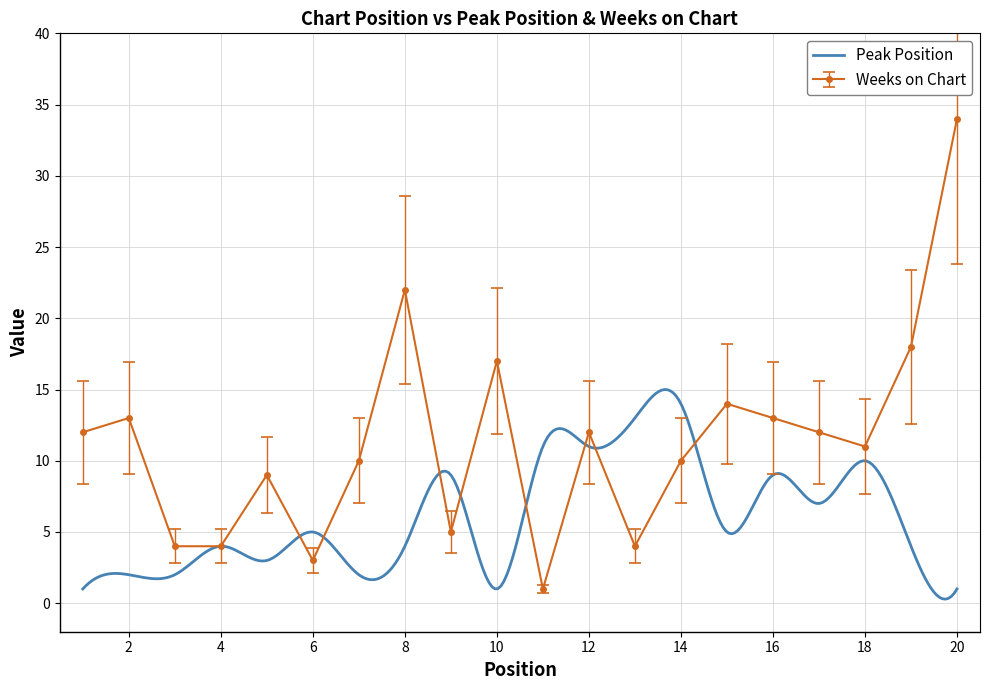

What is the highest value of the Weeks on Chart series?

34